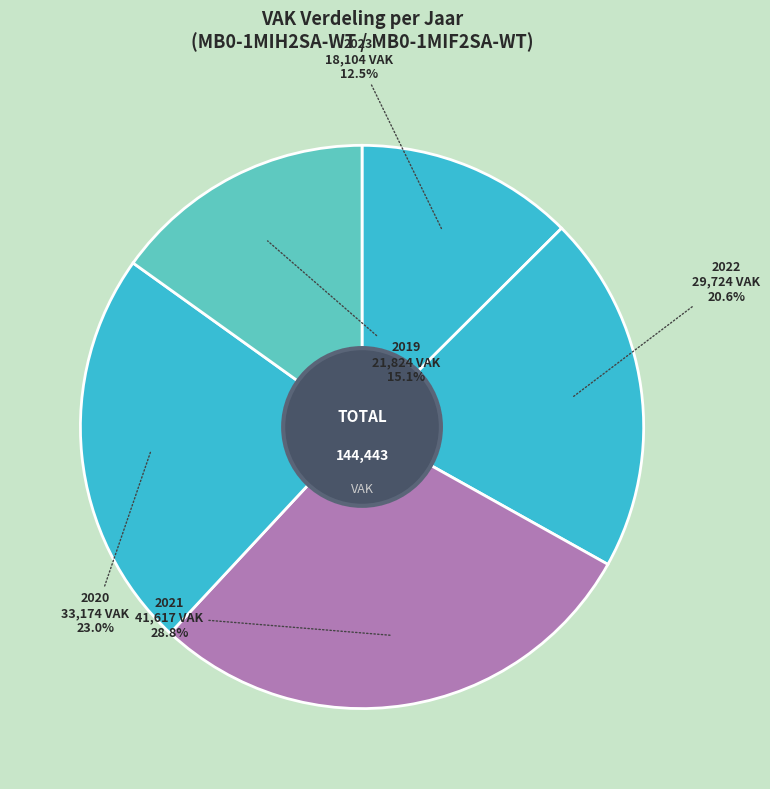

How many slices are in this pie chart?

5